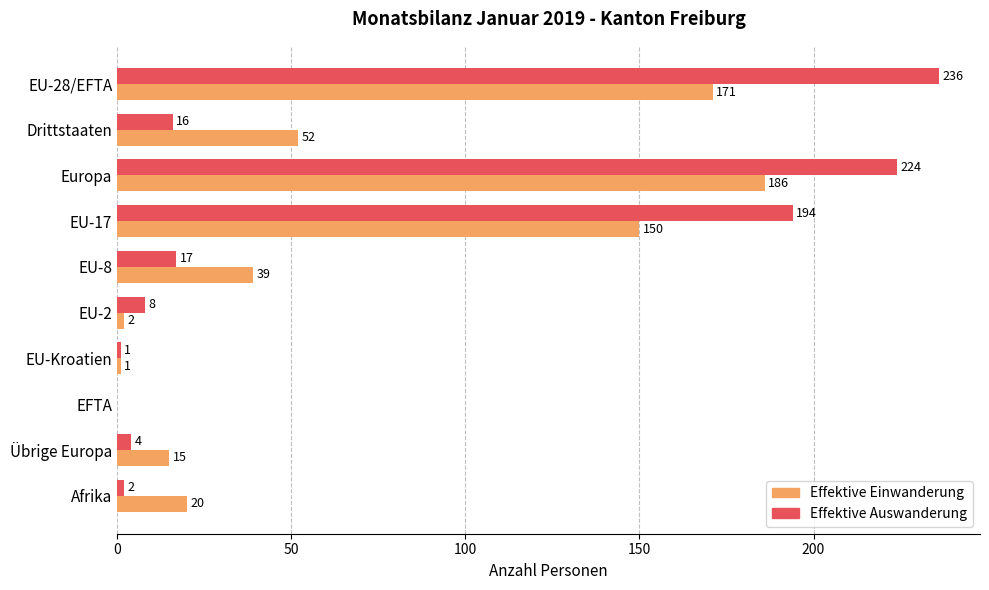

True or false: Effektive Auswanderung has a value of 4 at Übrige Europa.

True